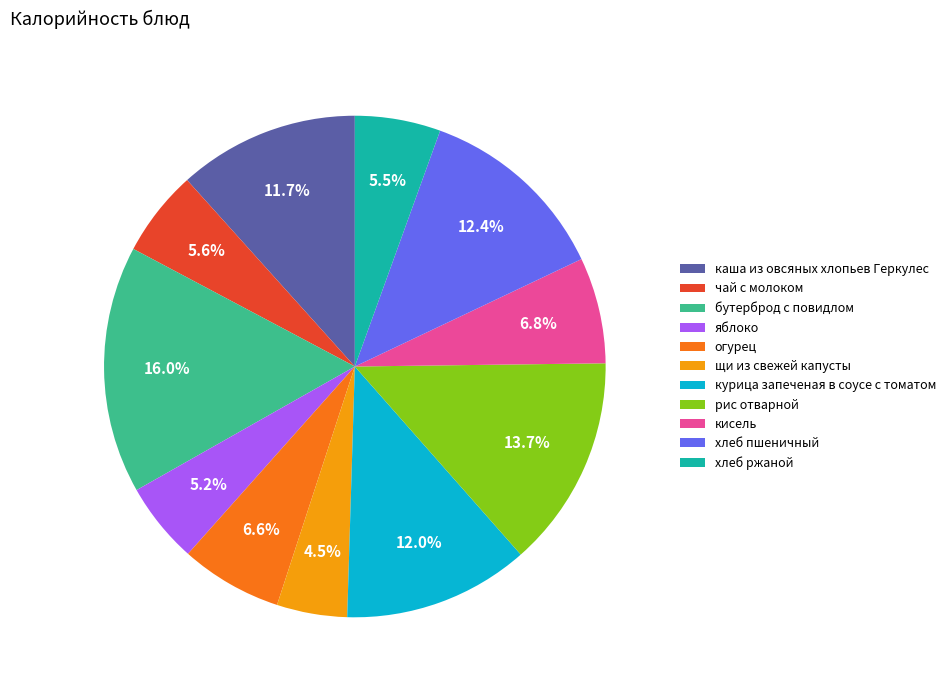

Approximately how many times larger is the value at хлеб пшеничный compared to рис отварной?

0.9